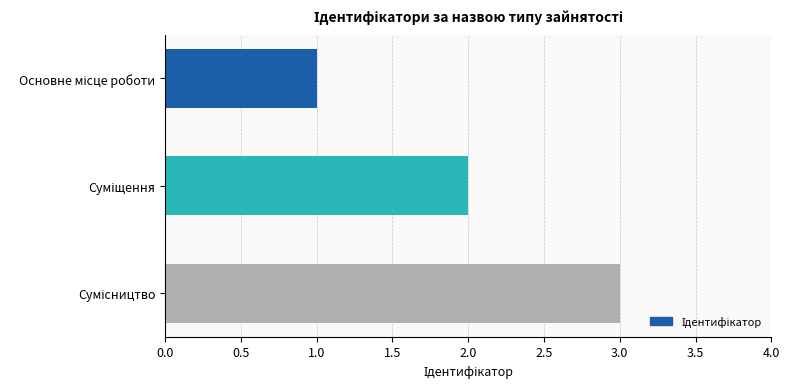

Count the number of categories in the chart.

3